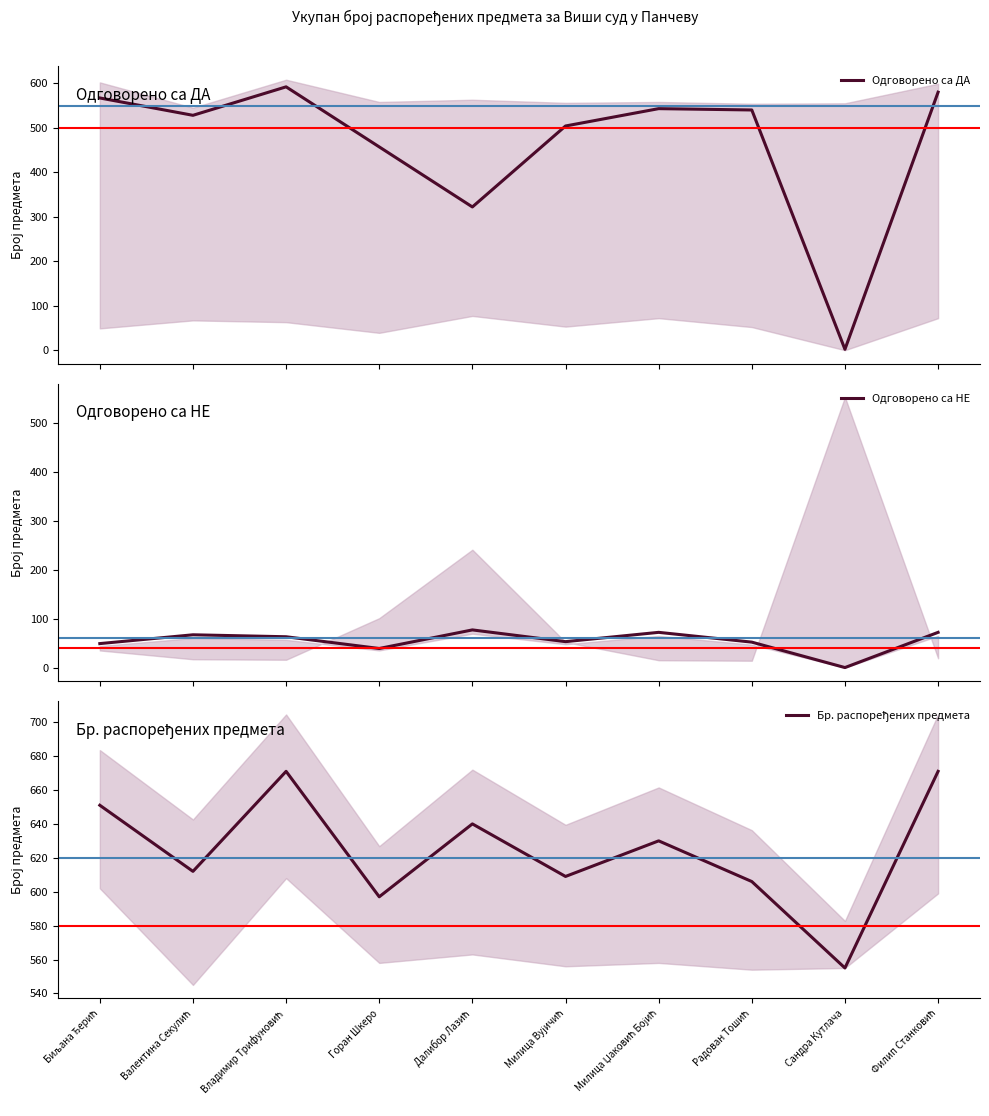

What is the difference between the highest and lowest values at Сандра Кутлача?

555